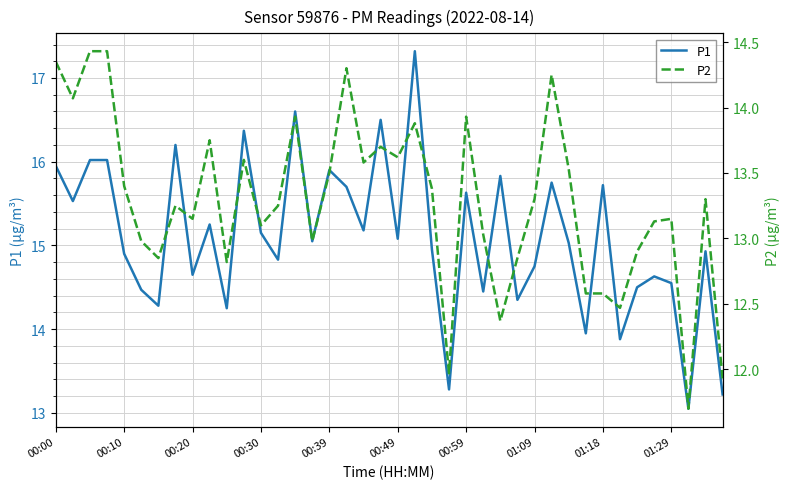

True or false: P1 has more than 2 interior local peaks.

True